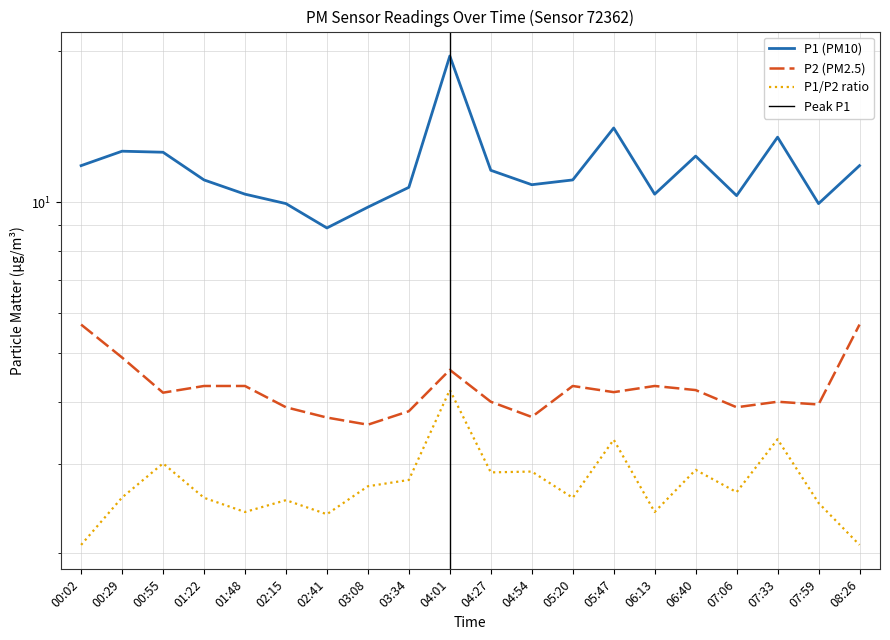

What is the sum of the P1 values at 06:40 and 01:48?

22.7